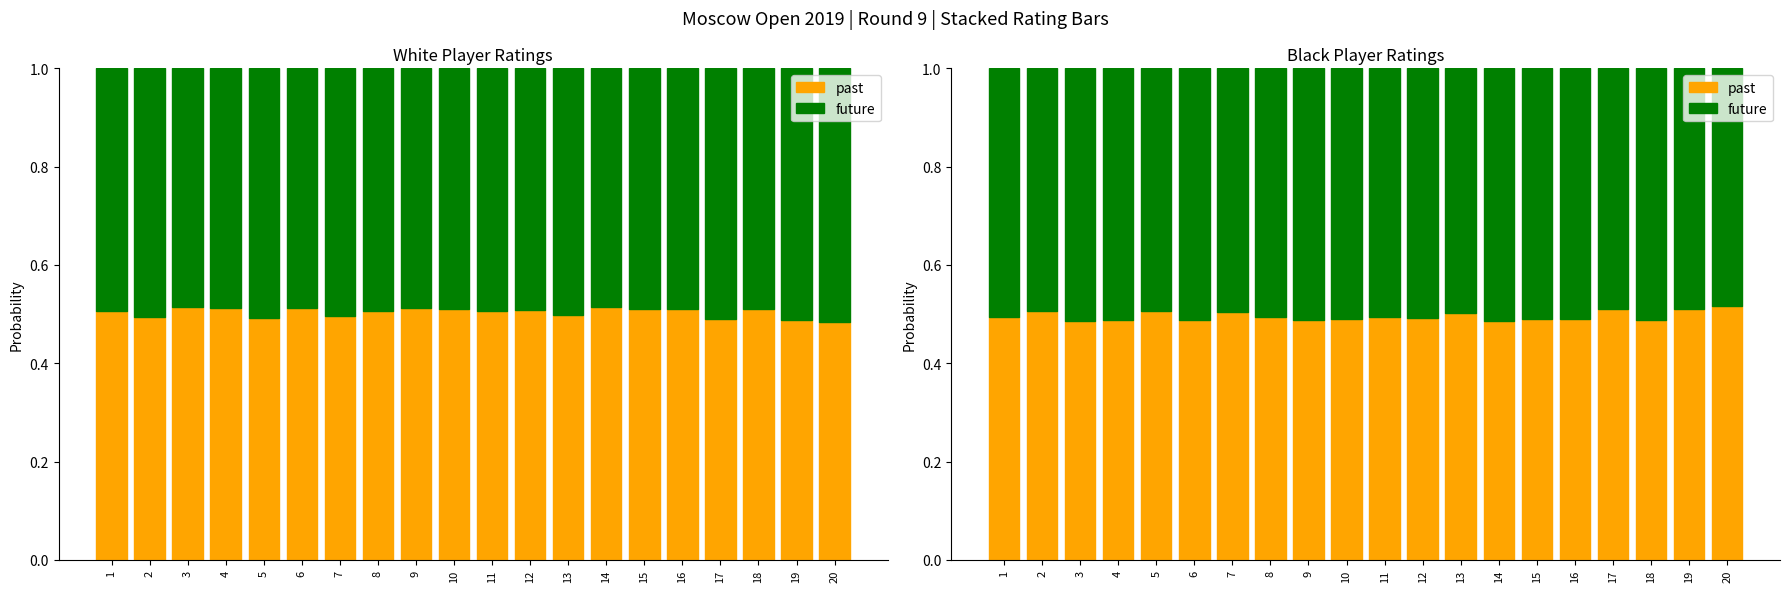

Count the number of data series in this chart.

2